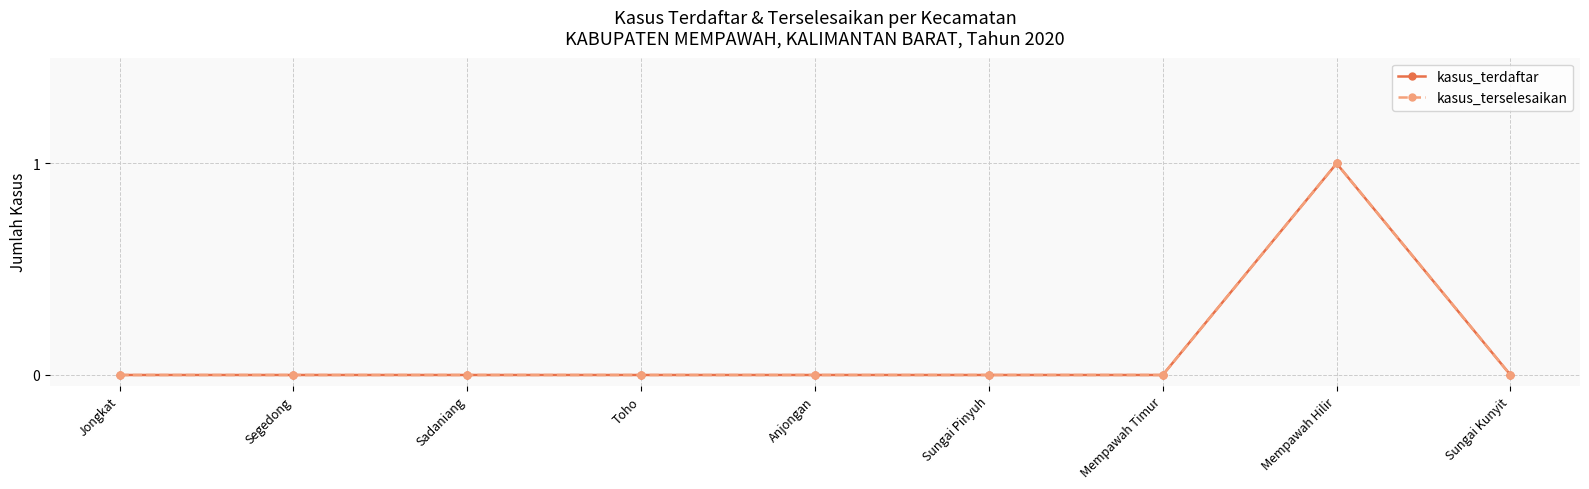

At which category does kasus_terselesaikan reach its first local peak?

Mempawah Hilir